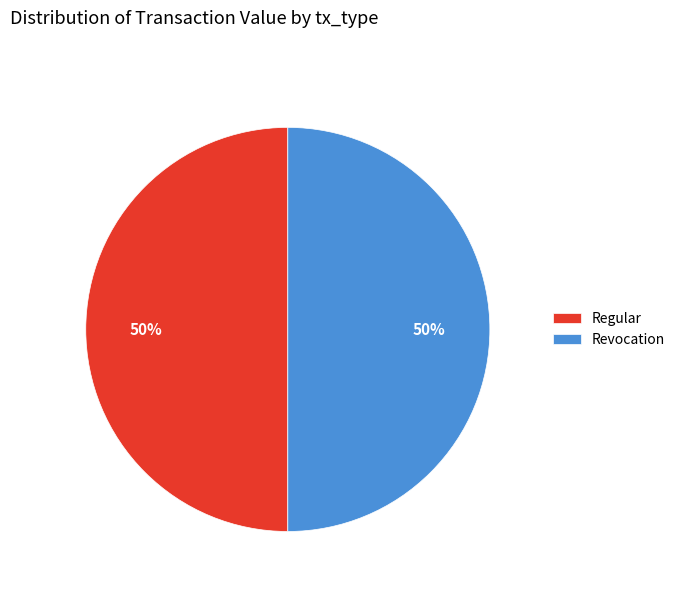

What percentage is the Regular slice, to the nearest percent?

50%